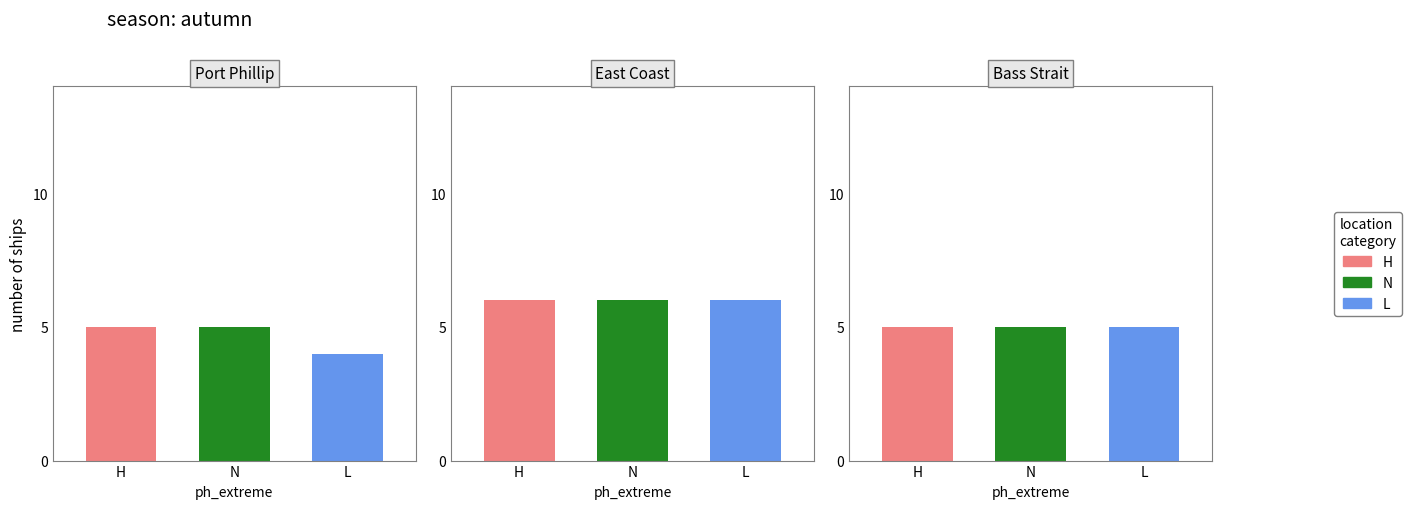

True or false: N has a value of 8 at Port Phillip.

False